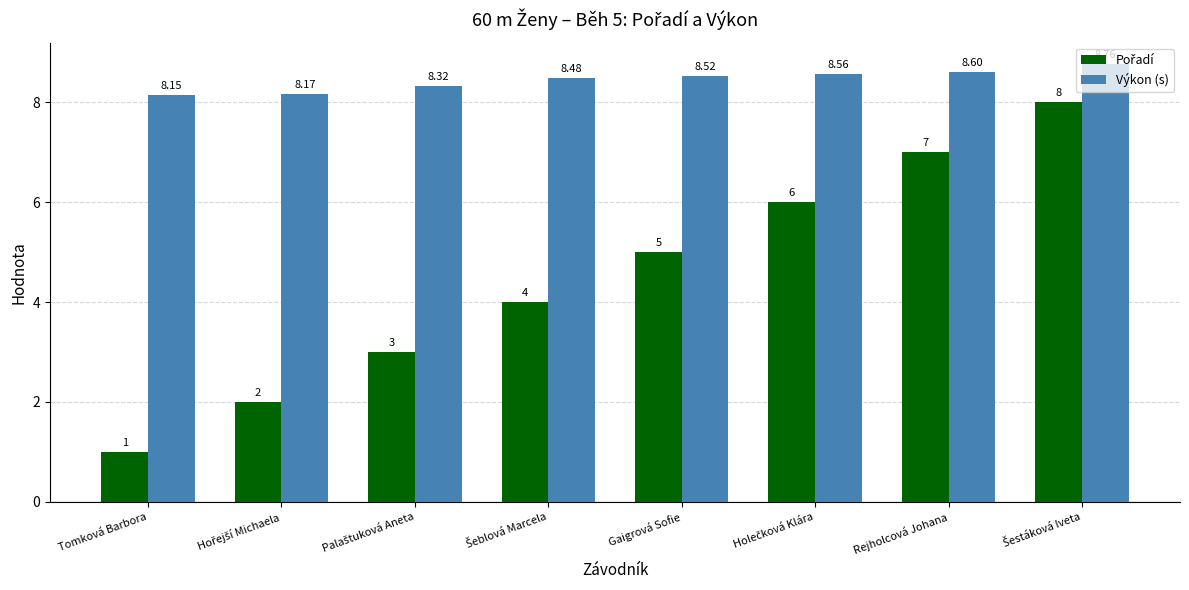

At how many categories does at least one series exceed 4?

8